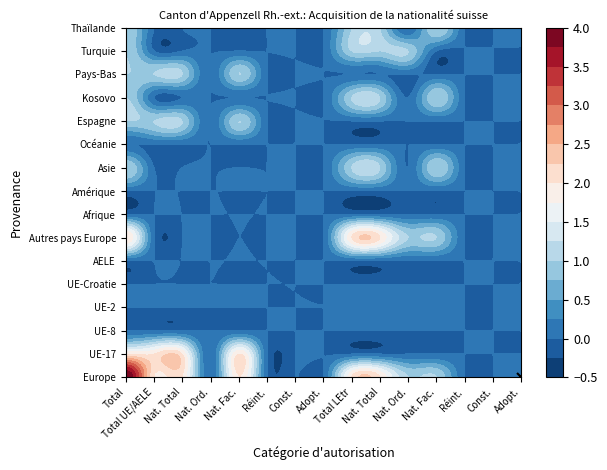

At 7, list the series in order from largest to smallest.

Europe, UE-17, UE-8, UE-2, UE-Croatie, AELE, Autres pays Europe, Afrique, Amérique, Asie, Océanie, Espagne, Kosovo, Pays-Bas, Turquie, Thaïlande